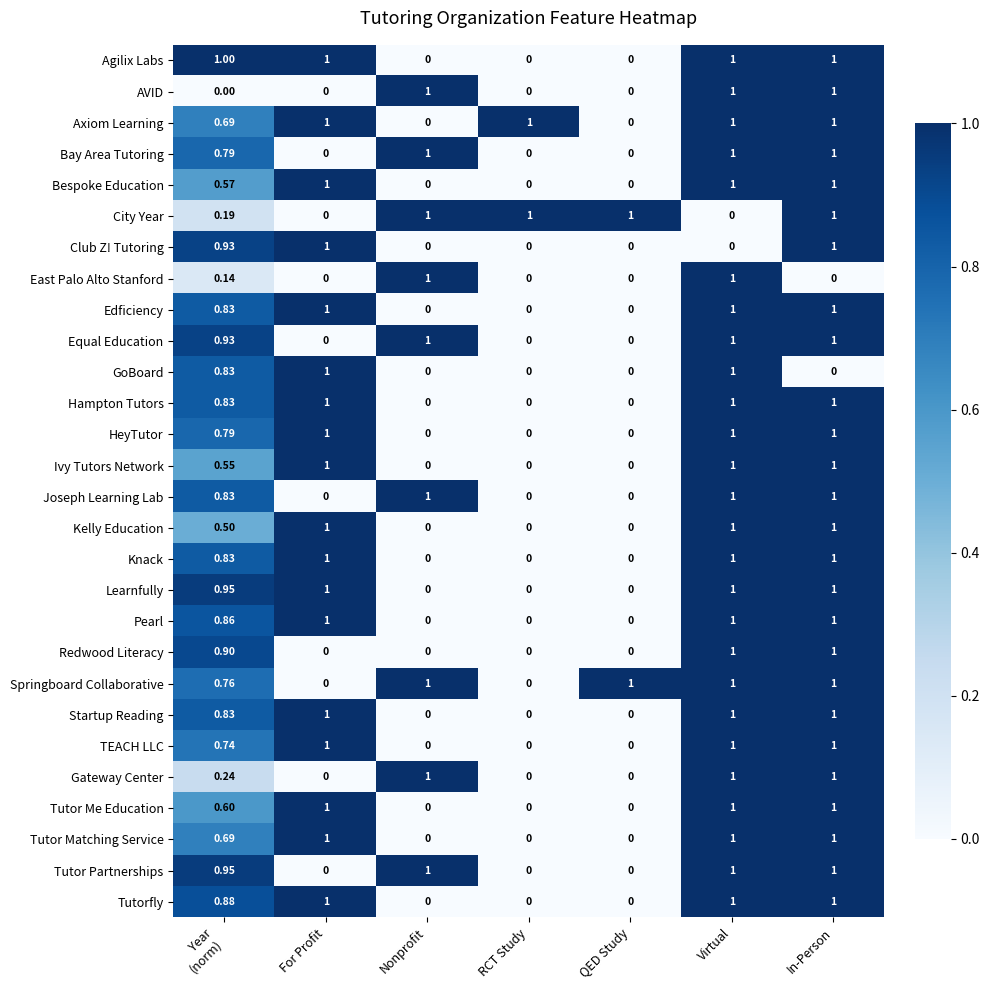

Which series has the largest total across all categories?

Springboard Collaborative